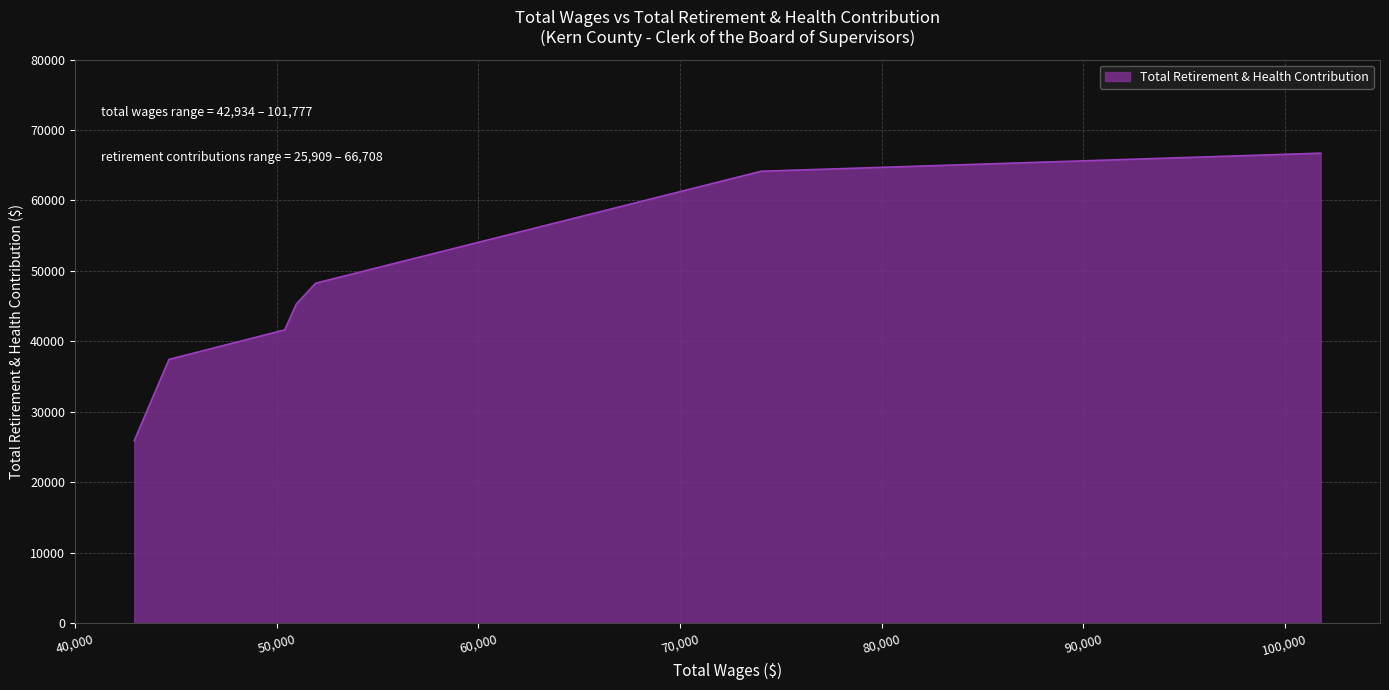

What is the smallest value displayed?

25909